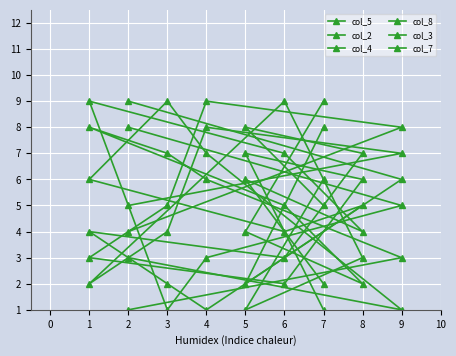

Where does the col_7 series first go above 5?

5